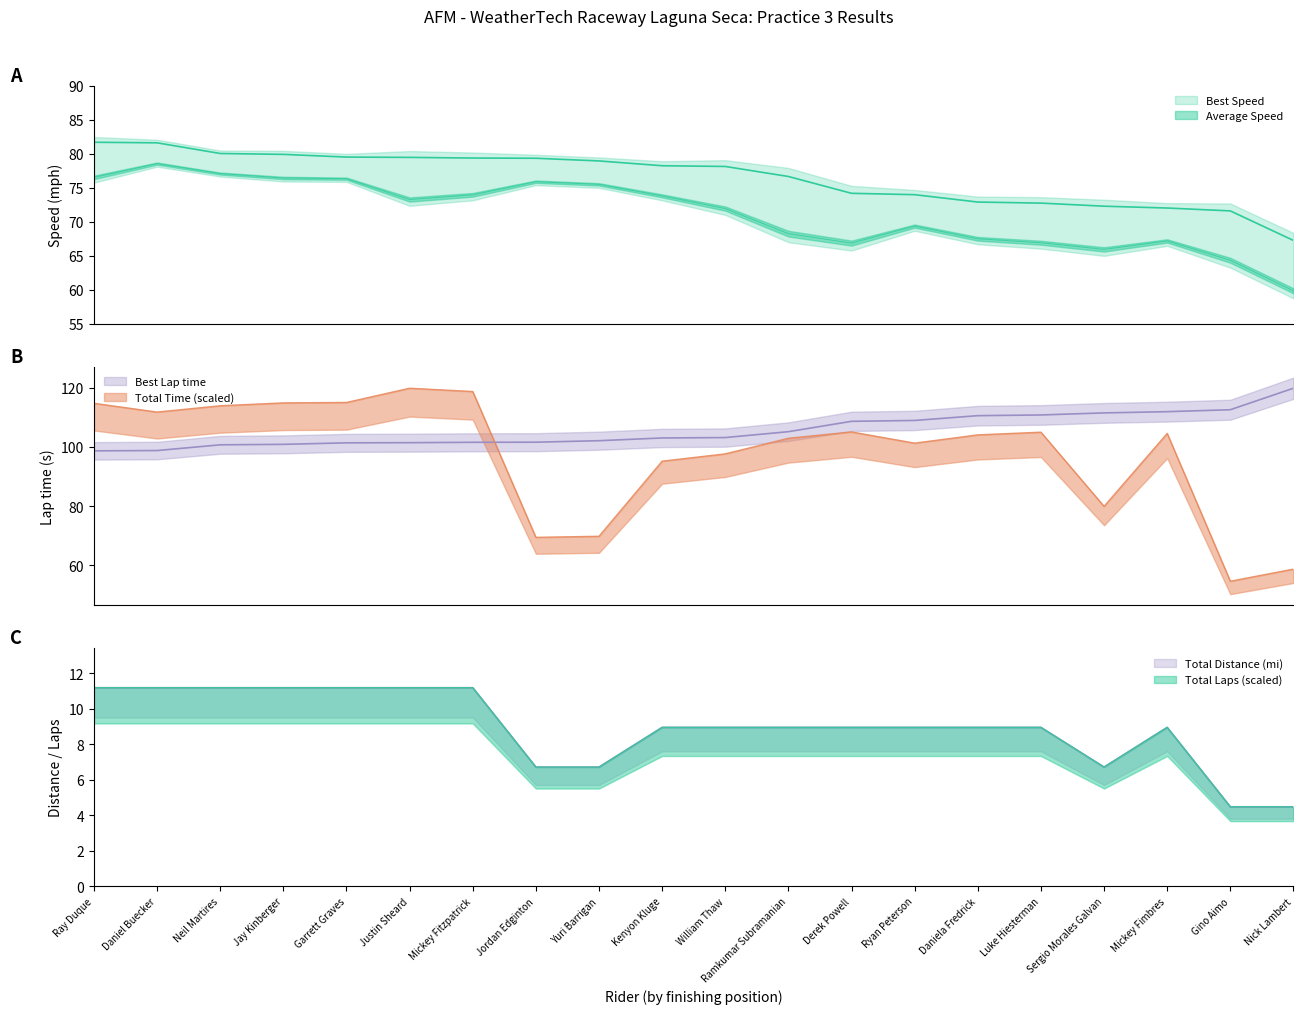

Where is the first local maximum for Average Speed?

Daniel Buecker